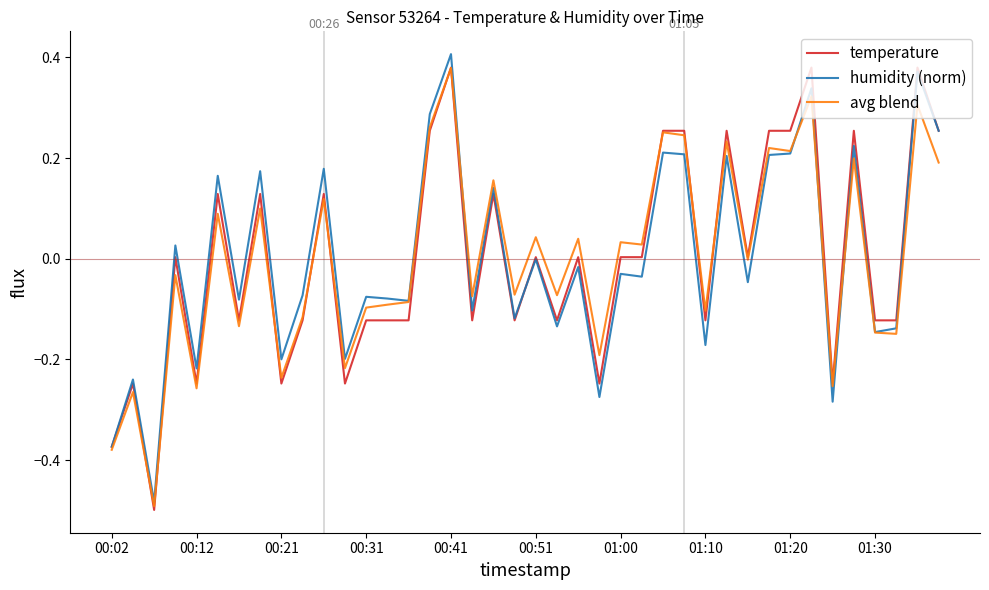

List the series in order of their peak value, highest first.

humidity (norm), temperature, avg blend